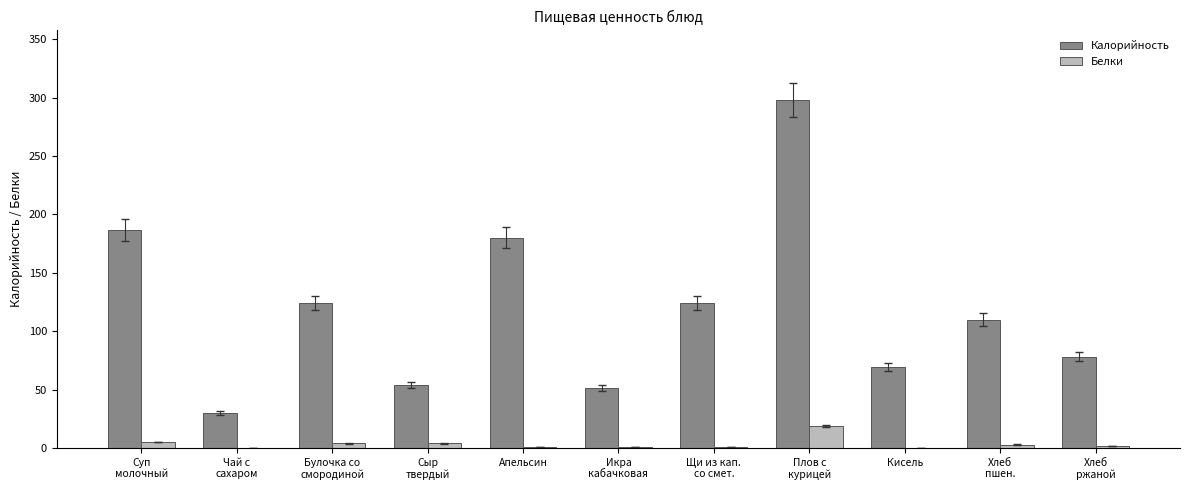

Which series has the largest total across all categories?

Калорийность